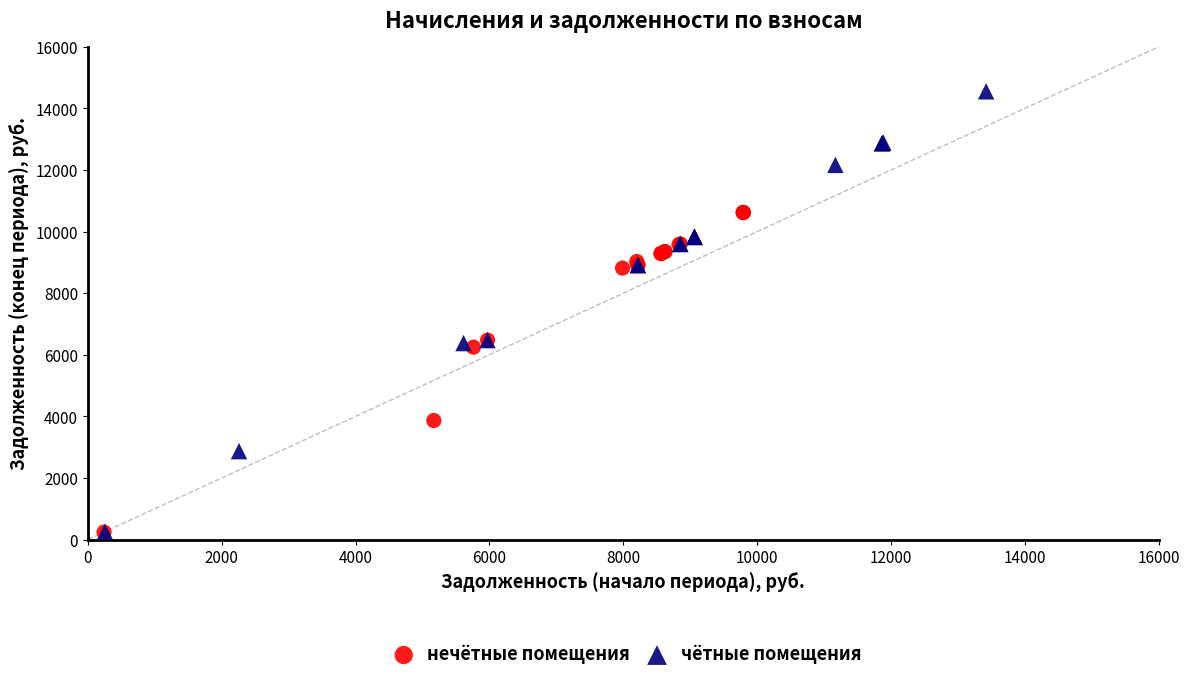

Which series has the widest spread of Y values?

чётные помещения